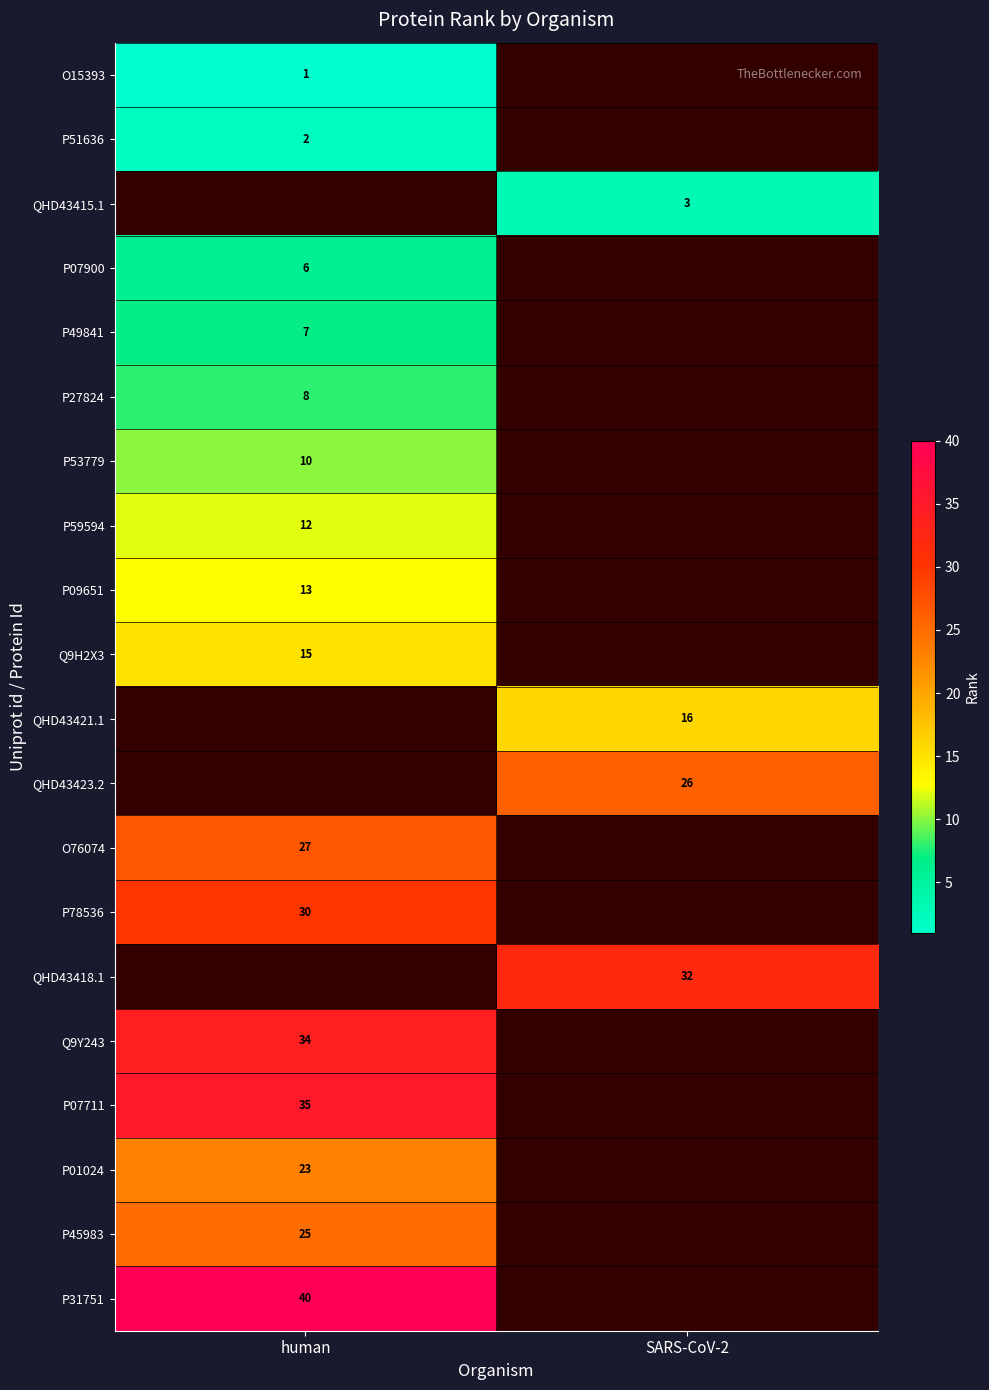

Is the value of P27824 at human greater than the value of P01024 at human?

No